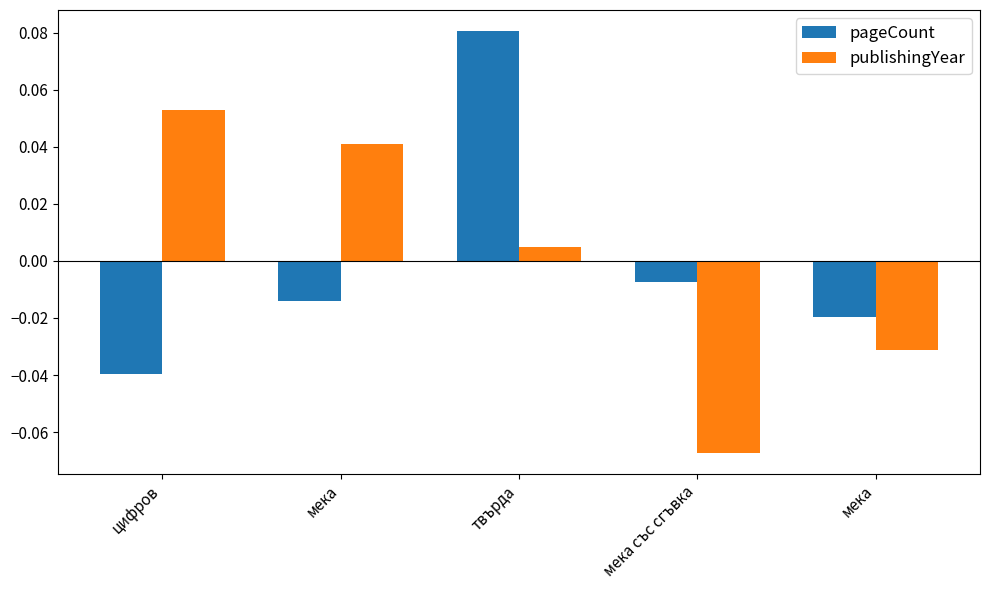

What is the label of the 3rd bar from the right?

твърда